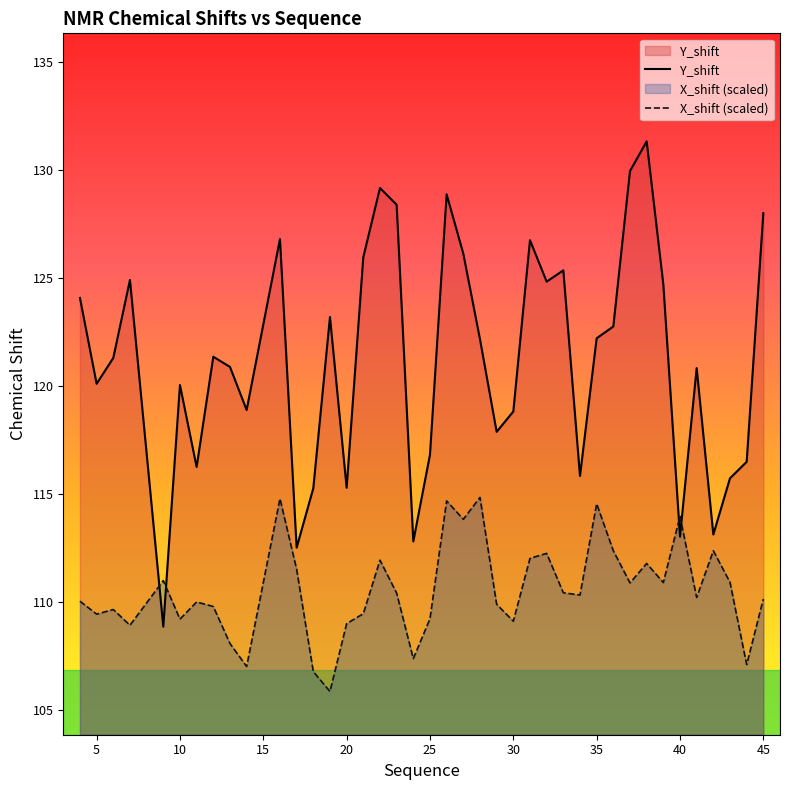

What is the sum of all Y_shift values?

4847.3